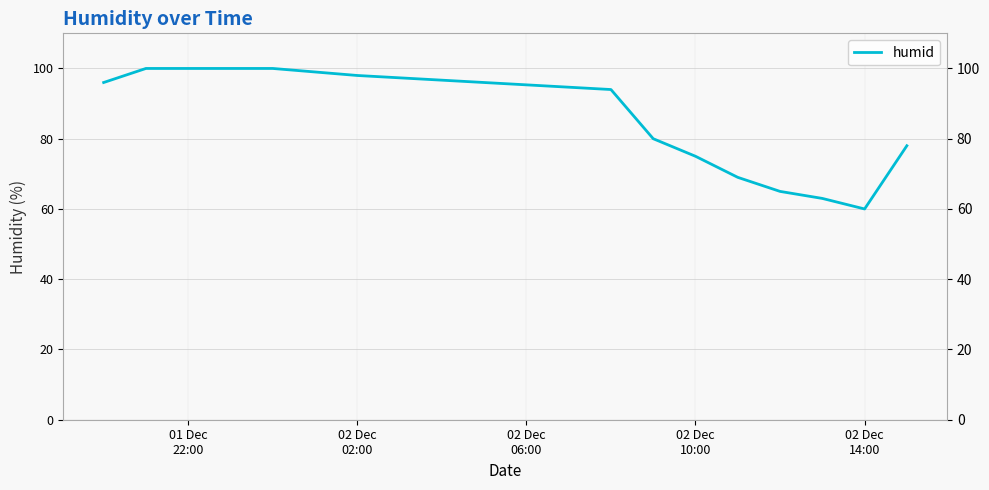

What is the smallest value displayed?

60